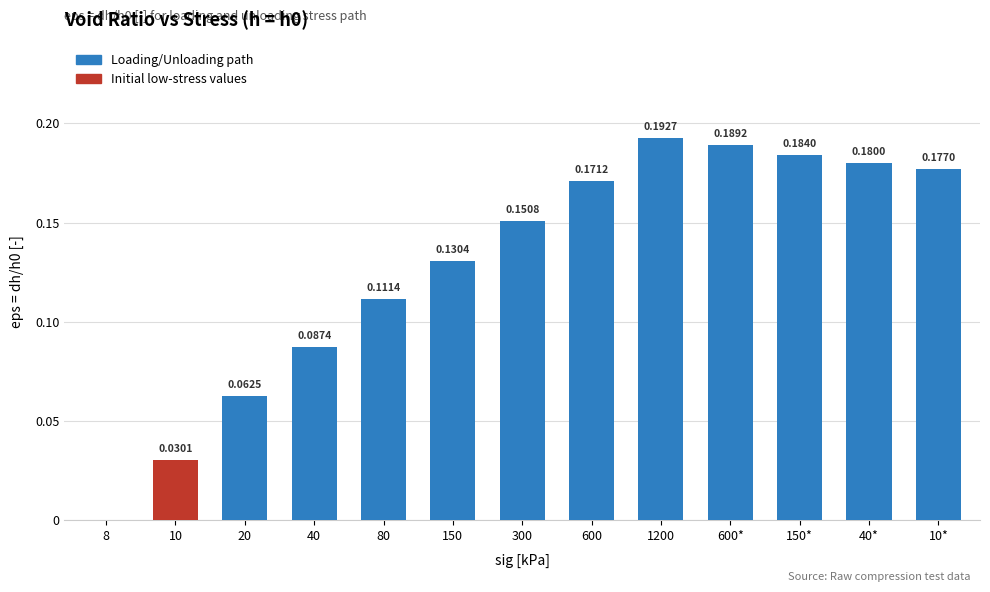

What is the sum of the values at 300 and 600*?

0.3